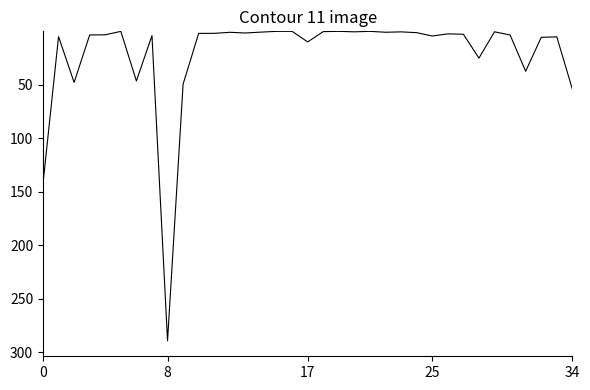

Does the chart have visible grid lines?

No